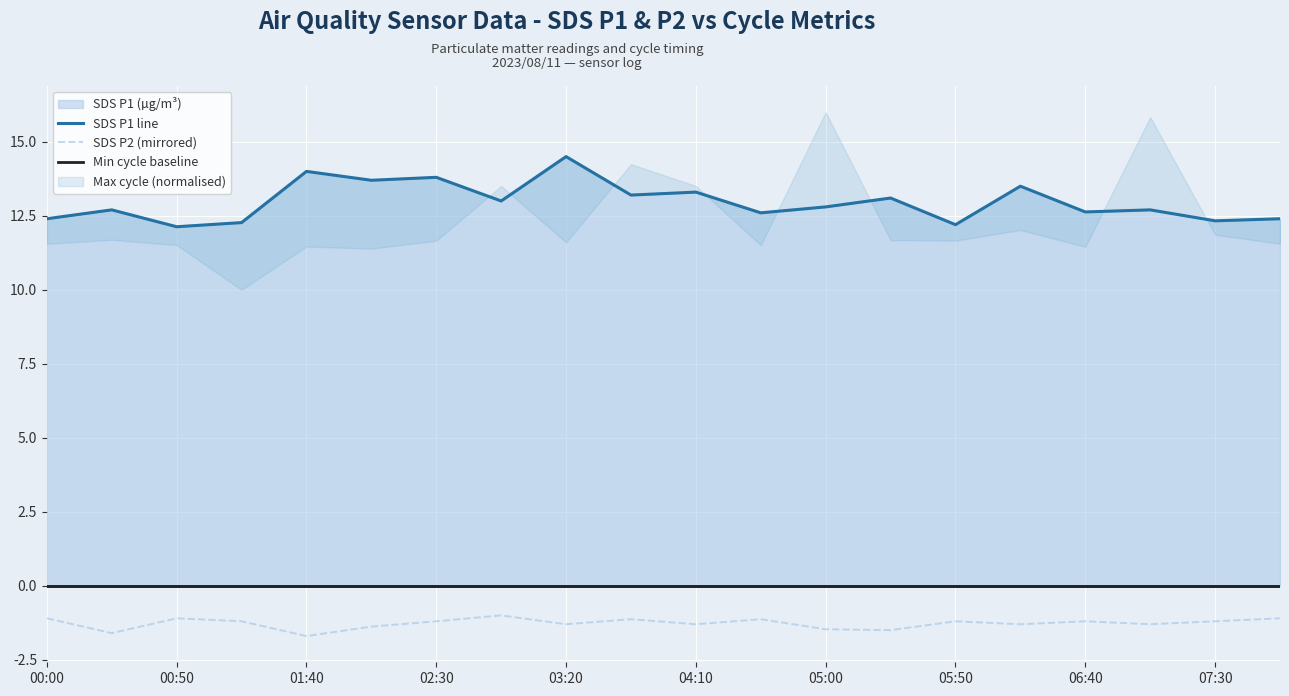

What is the difference between the maximum and minimum values in the SDS P2 (mirrored) series?

0.7